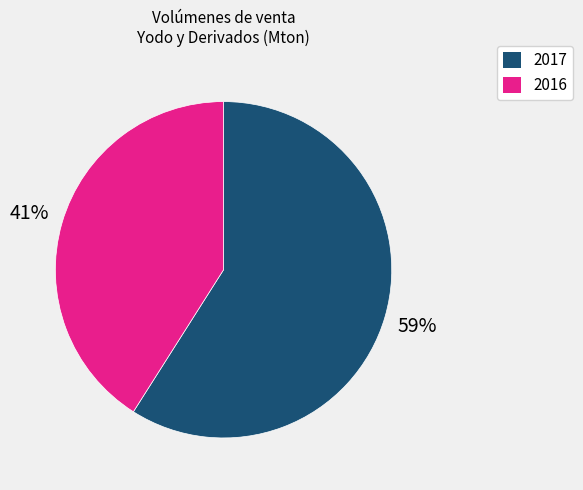

What percentage is the 2016 slice, to the nearest percent?

41%